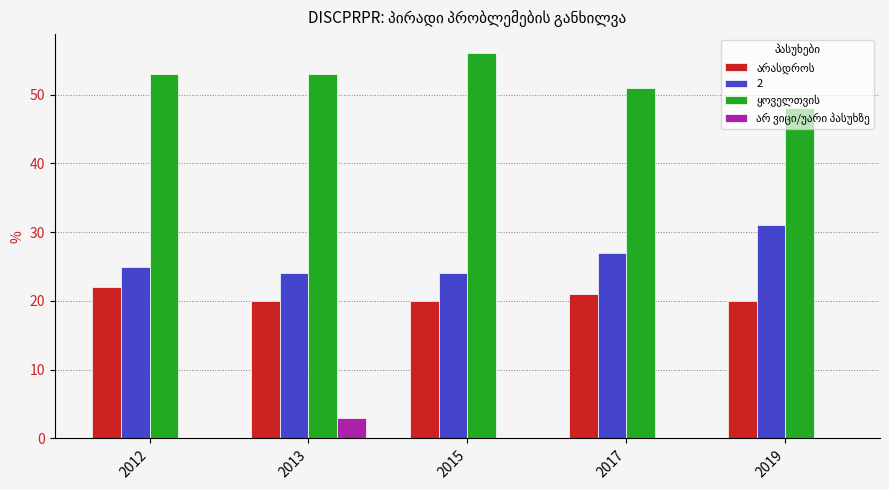

What is the approximate value of 2 at 2015?

24